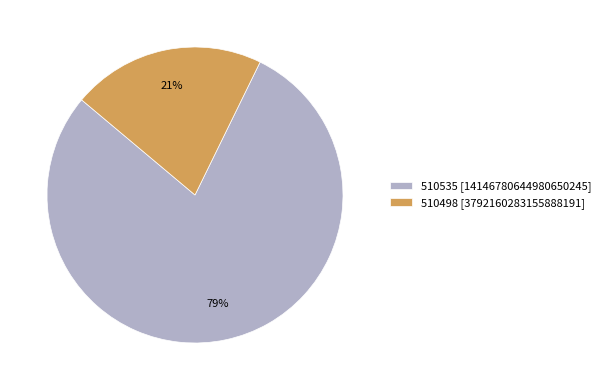

The 510535 slice represents 79% of the pie. True or false?

True